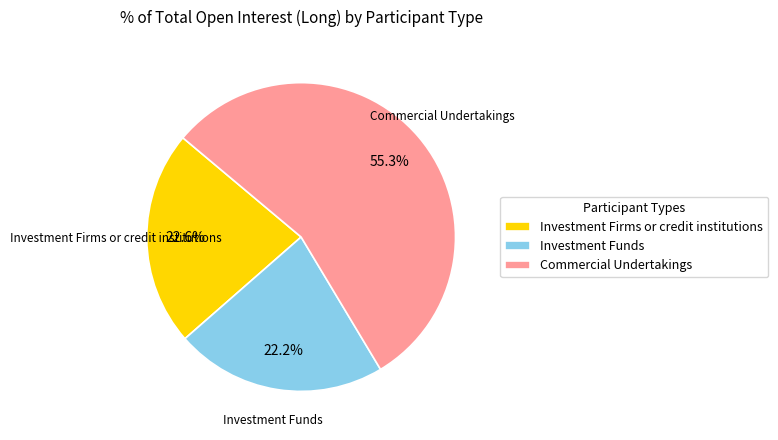

Is there a majority slice in this chart?

Yes